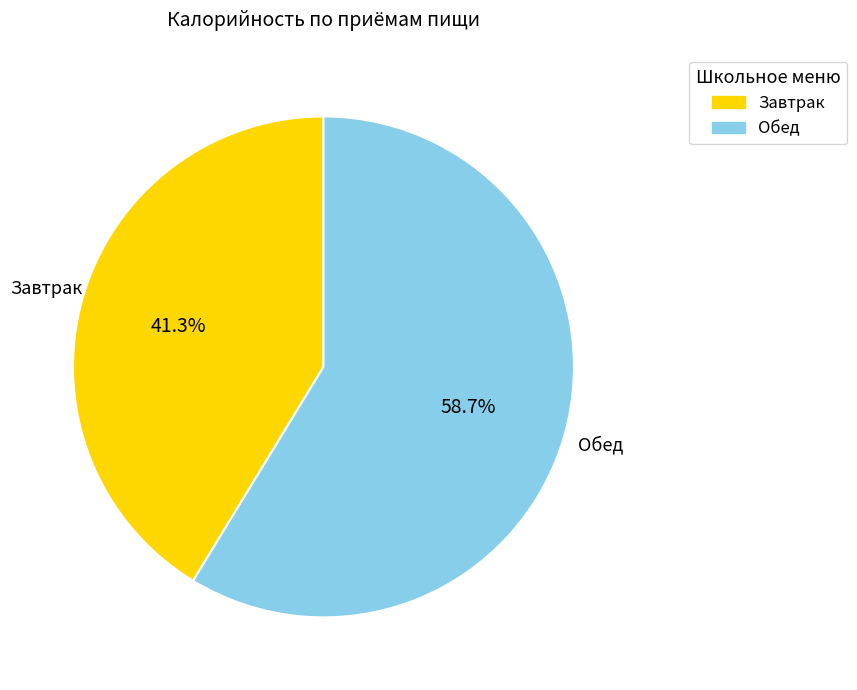

Which category has the smallest portion of the pie?

Завтрак